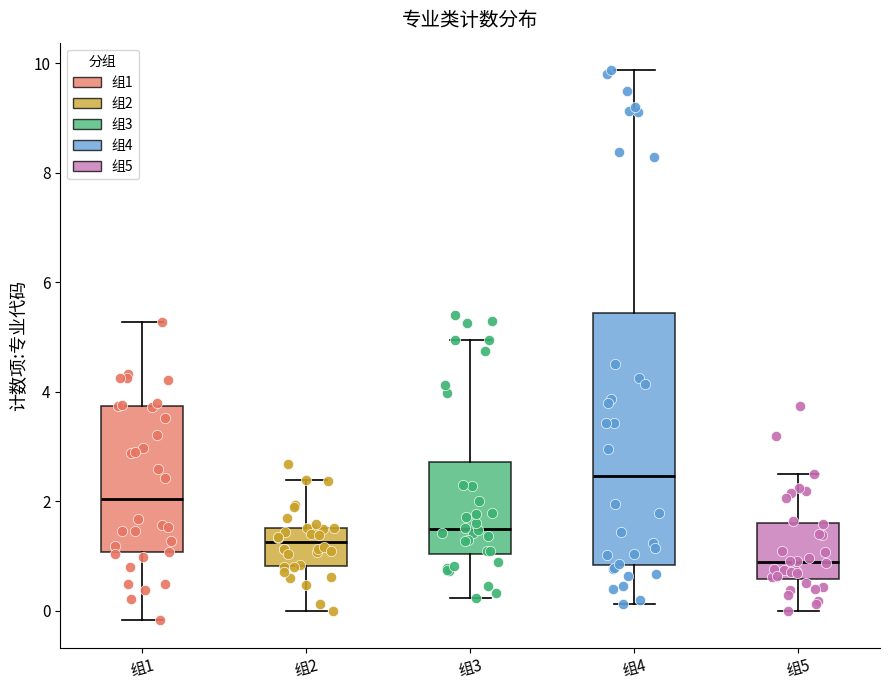

Comparing the boxes themselves (not the whiskers), which one is the tallest?

组4